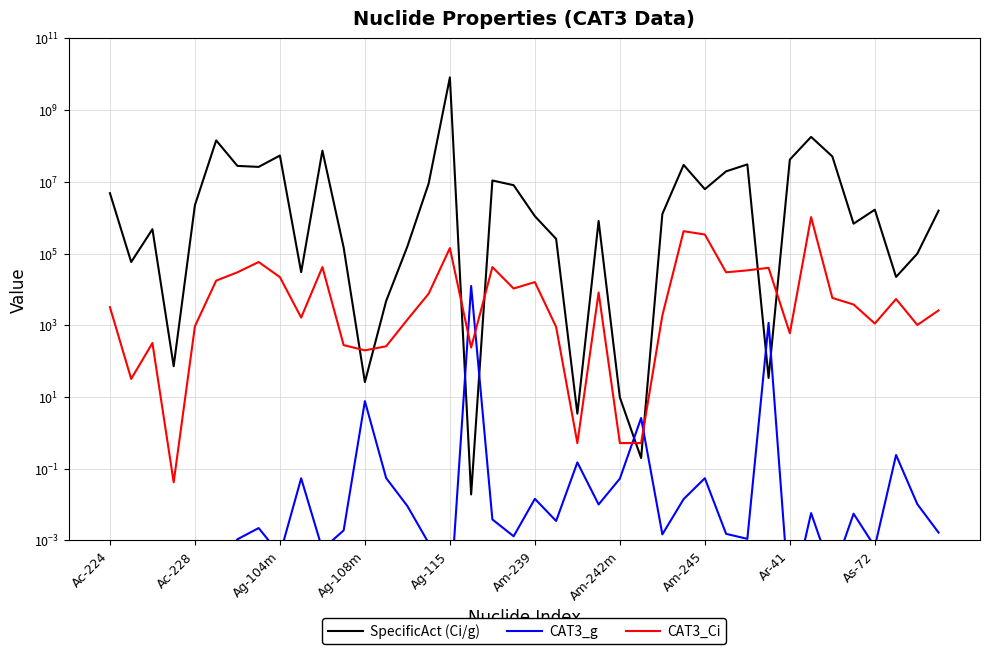

Is the value of CAT3_g at Am-239 greater than the value of CAT3_Ci at Ac-224?

No